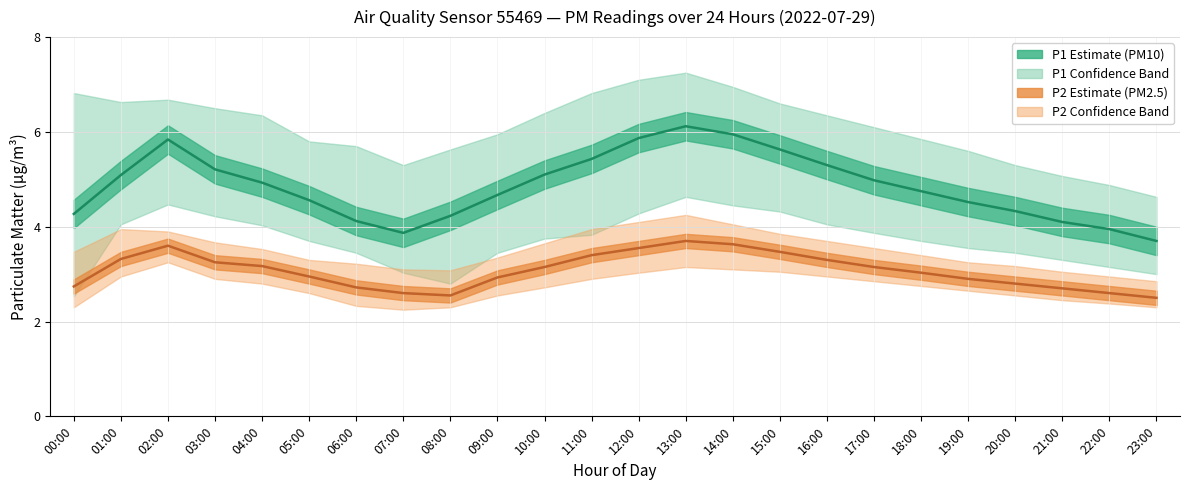

How many lines are shown in the chart?

2